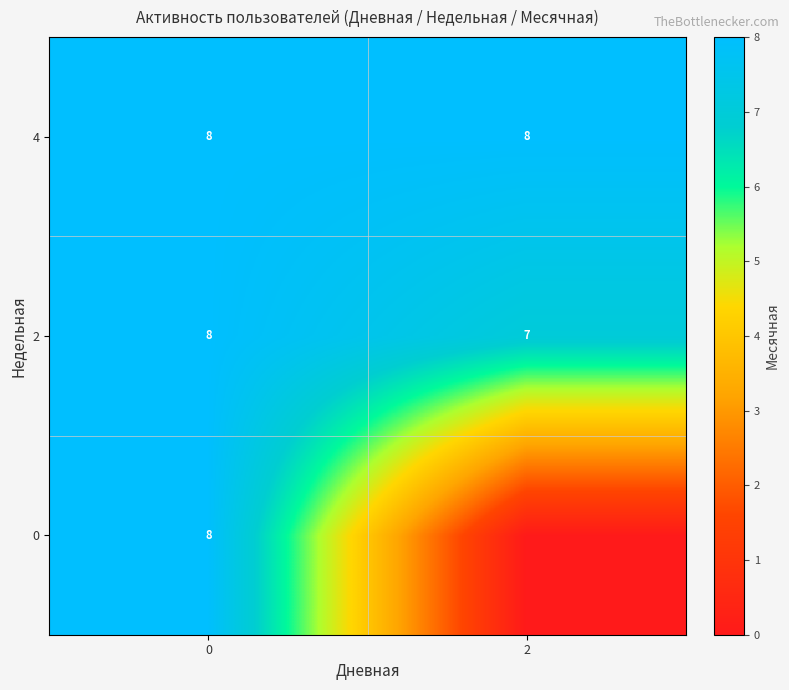

What is the lowest value of the 4 series?

8